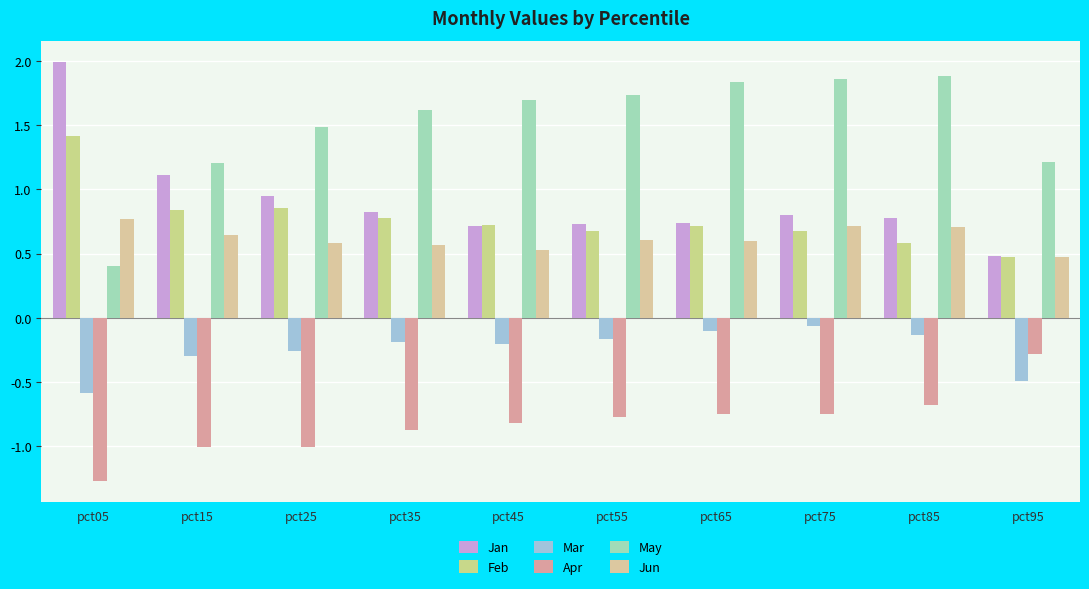

At which category does the chart reach its minimum across all series?

pct05